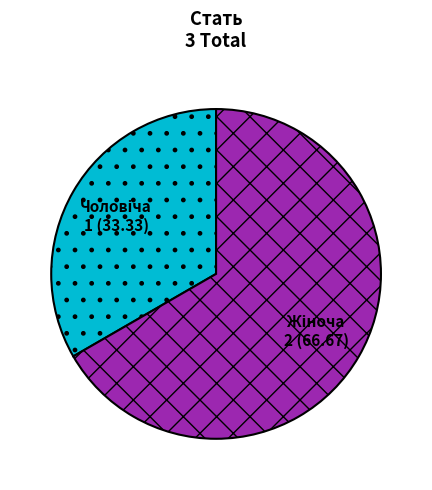

Is there a majority slice in this chart?

Yes